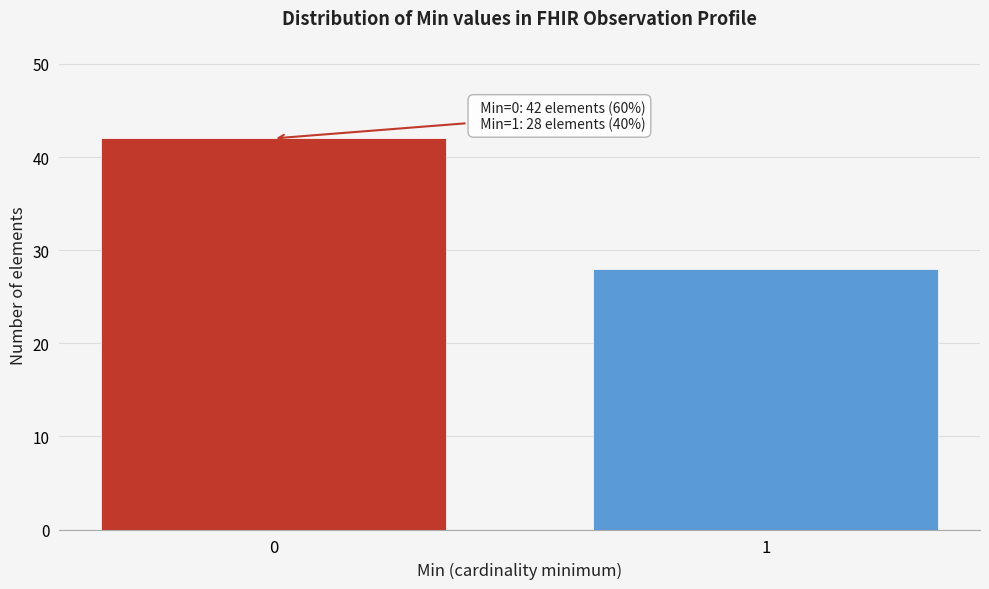

Reading left to right, what are all the values shown in this chart?

0=42	1=28